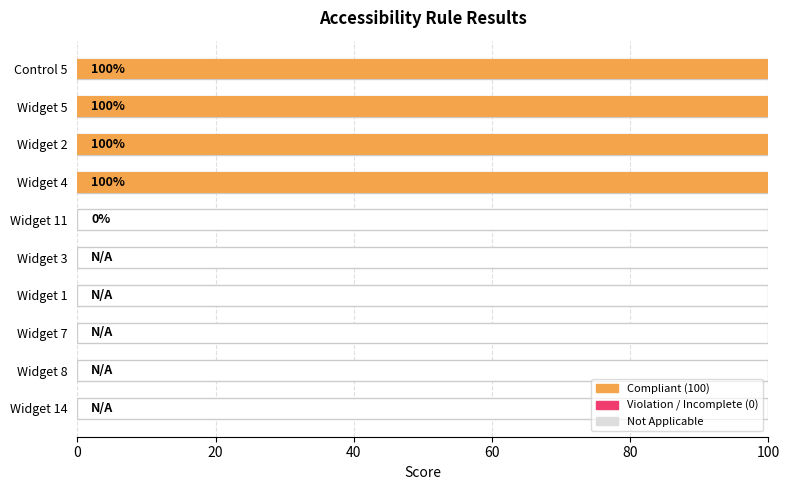

Reading left to right, extract all data points from this chart.

100	100	100	100	0	0	0	0	0	0